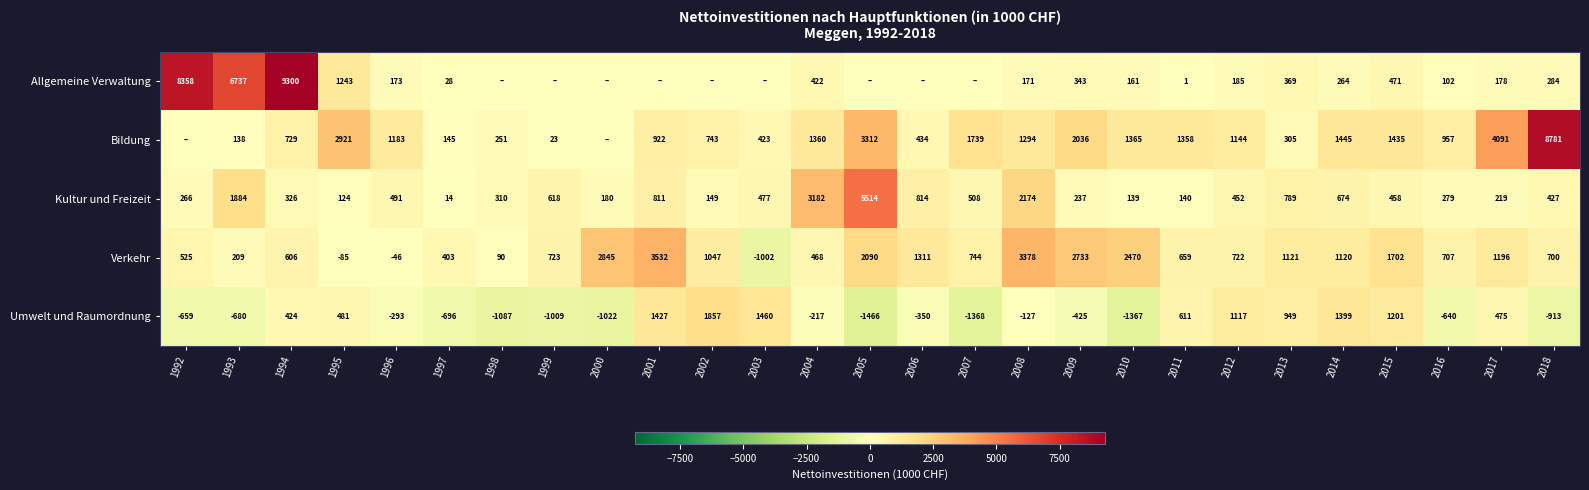

Which has a higher value, 2011 or 1997?

1997